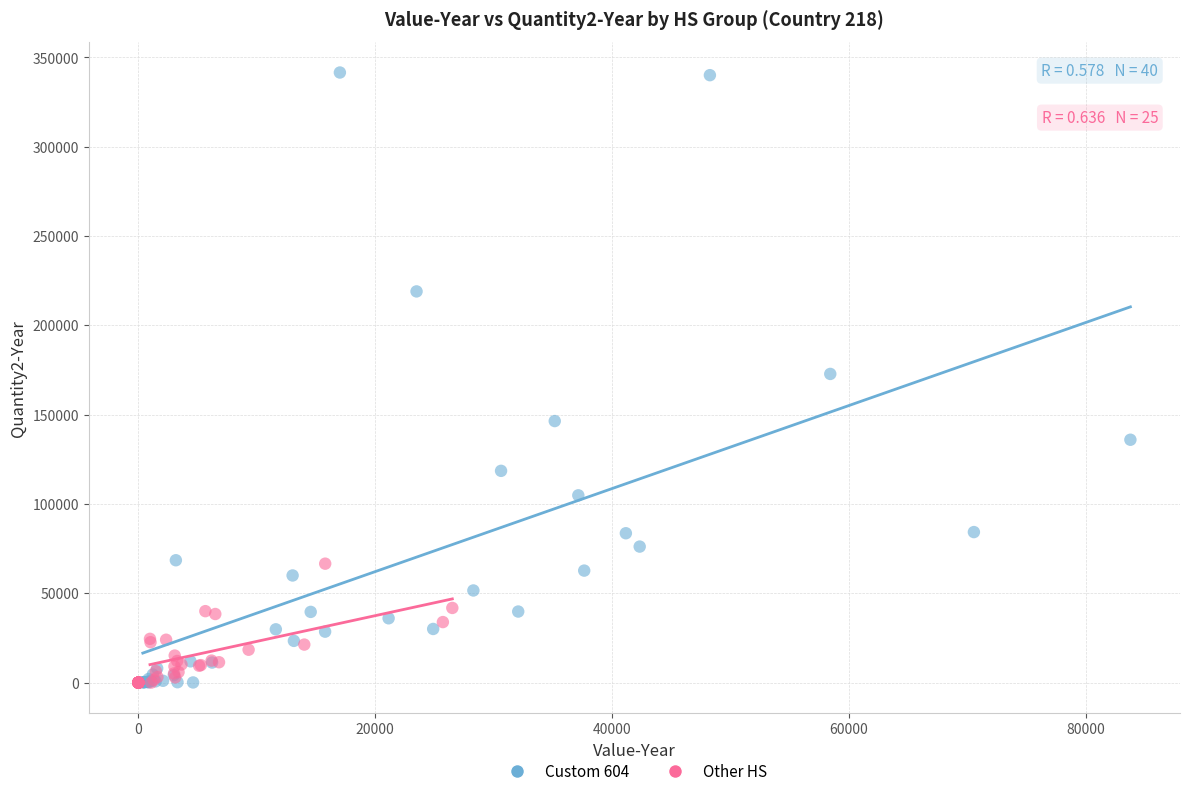

Which series contains the highest Y value?

Custom 604